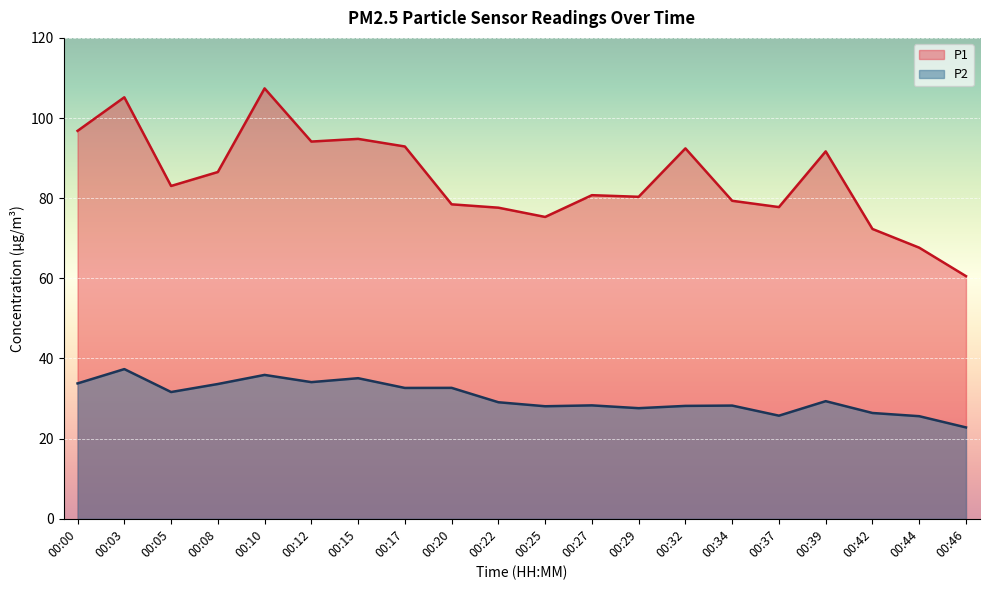

True or false: P2 and P1 cross at least once.

False